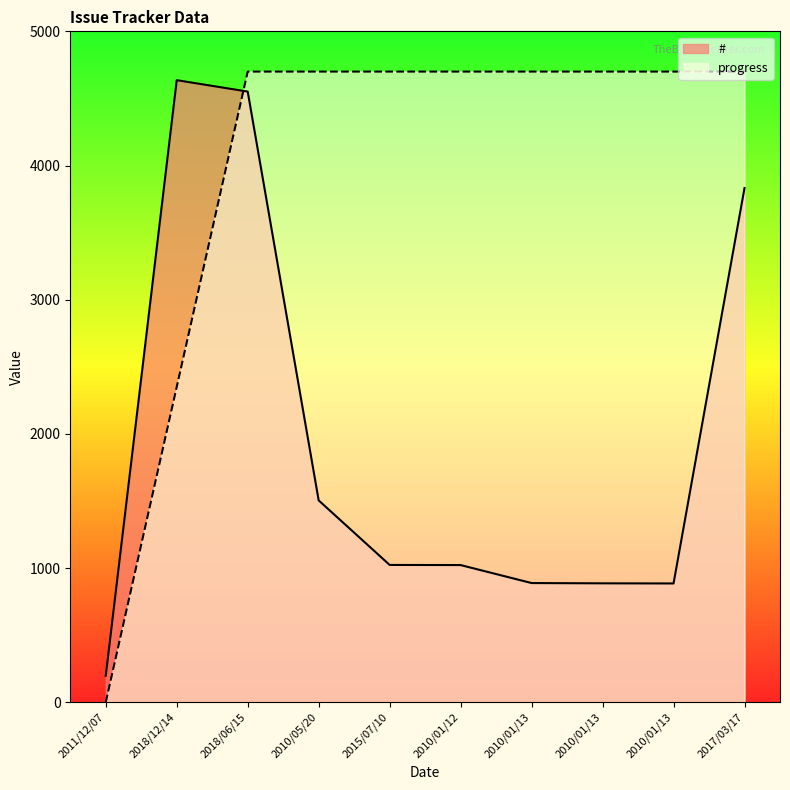

Which series has the largest total across all categories?

progress